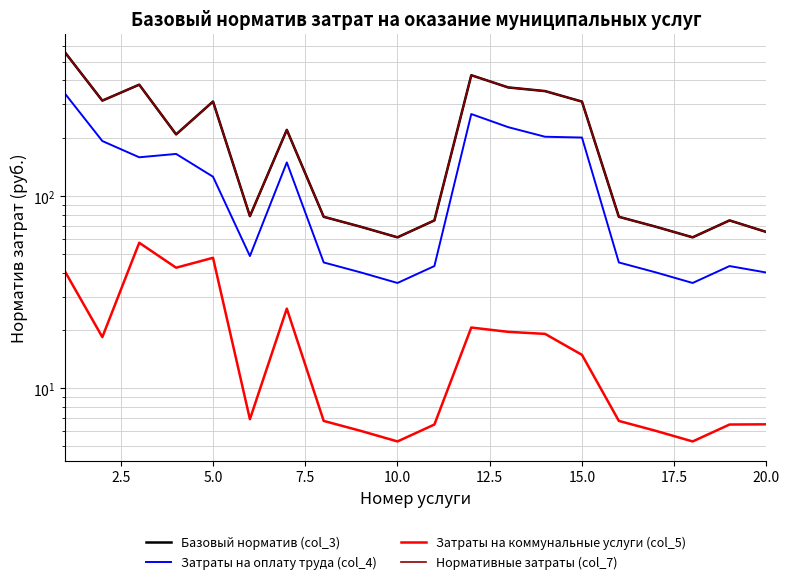

The Нормативные затраты (col_7) series shows 99.7 at 20.0. True or false?

False